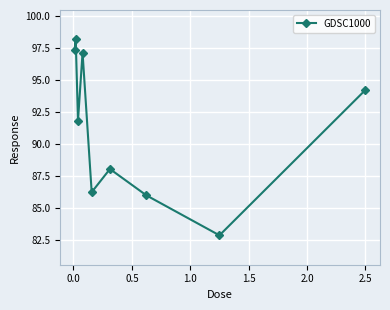

What is the average value?

91.3